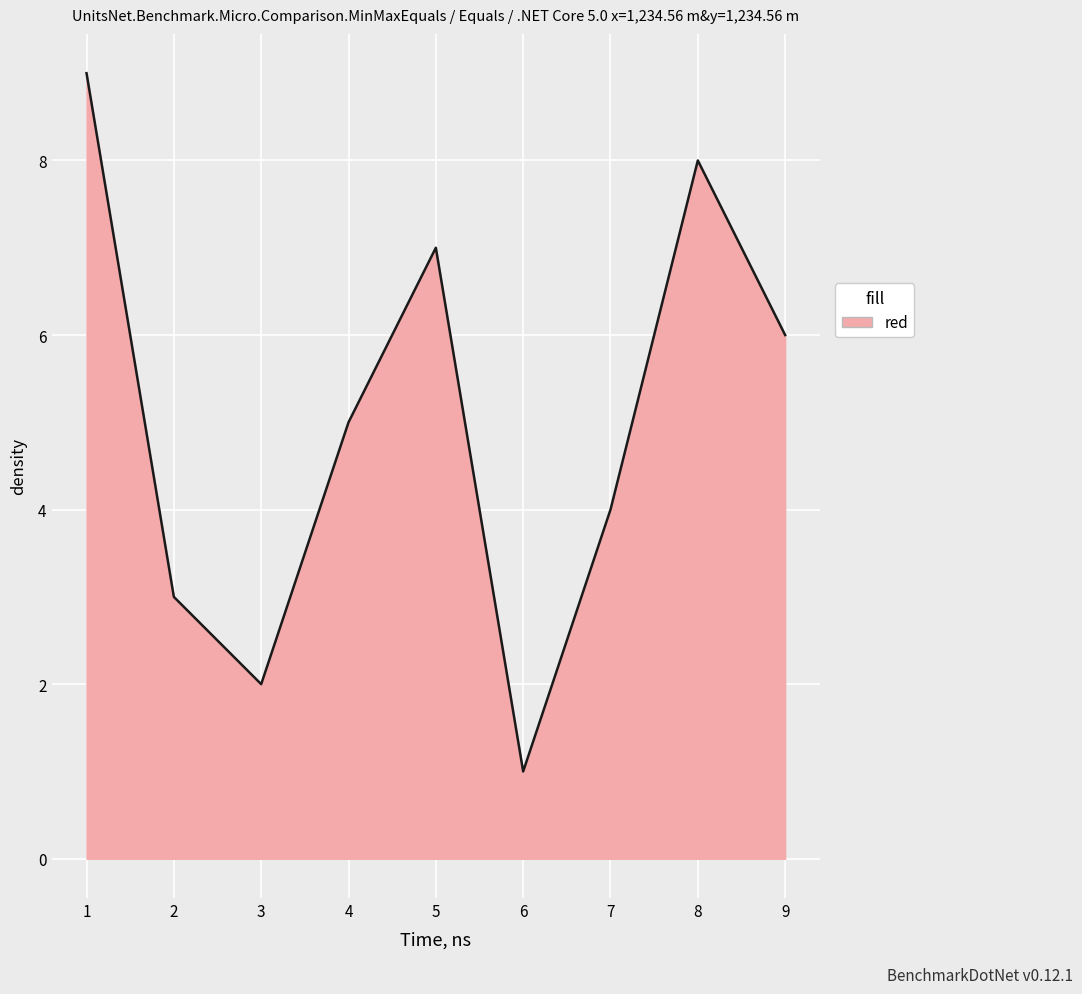

The chart shows a value of 9 at 1. True or false?

True